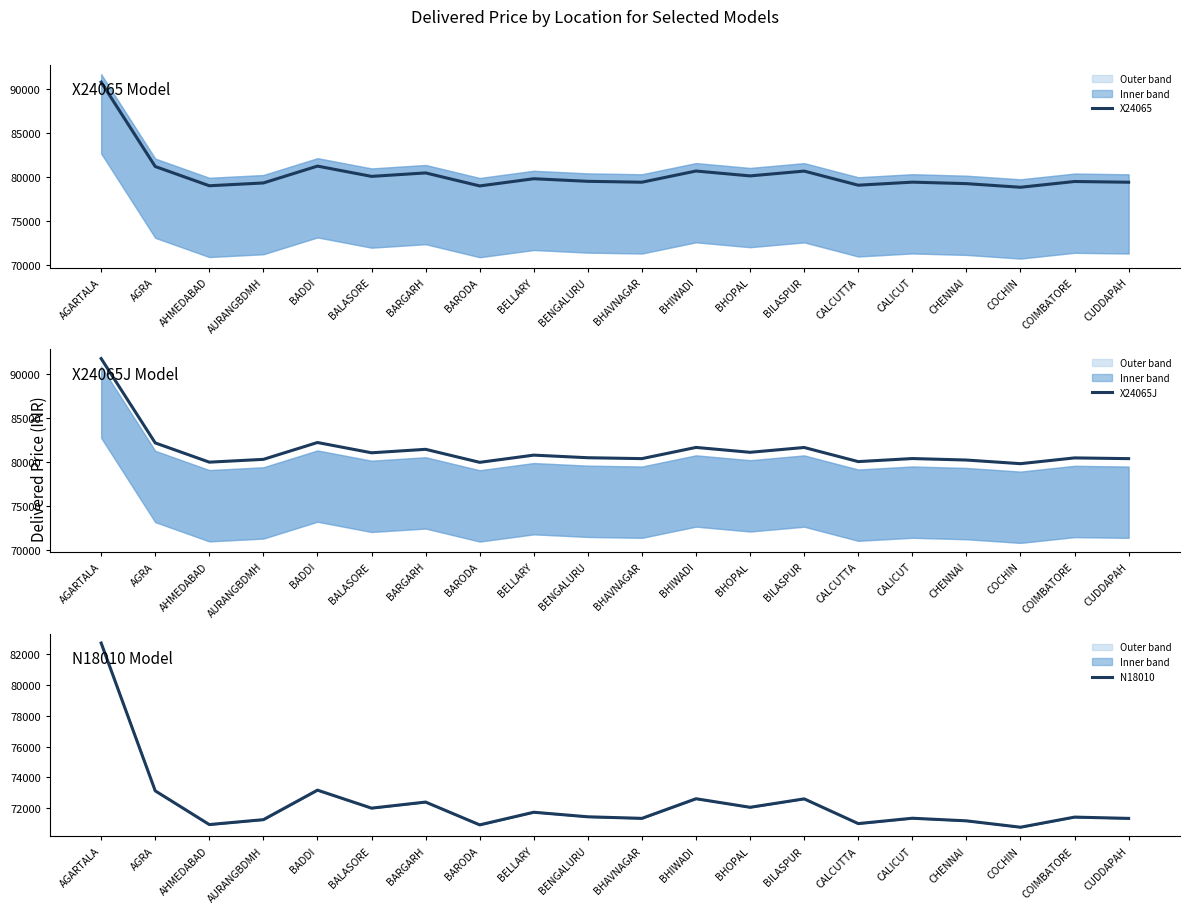

What is the label of the 13th point from the right?

BARODA